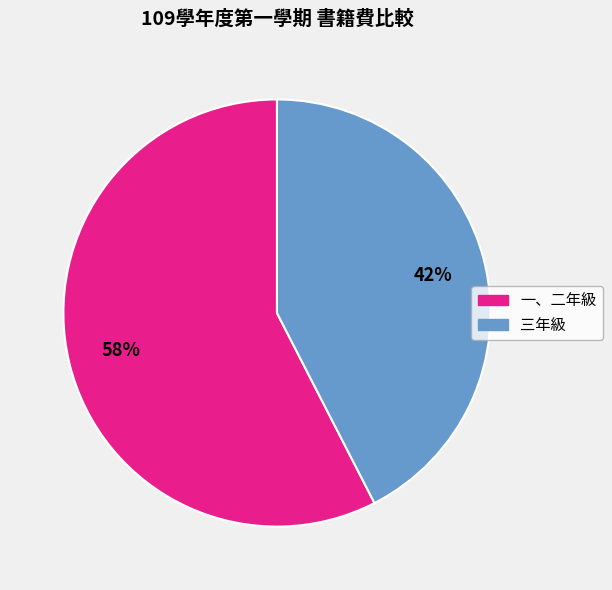

Rank the categories by value from lowest to highest.

三年級, 一、二年級